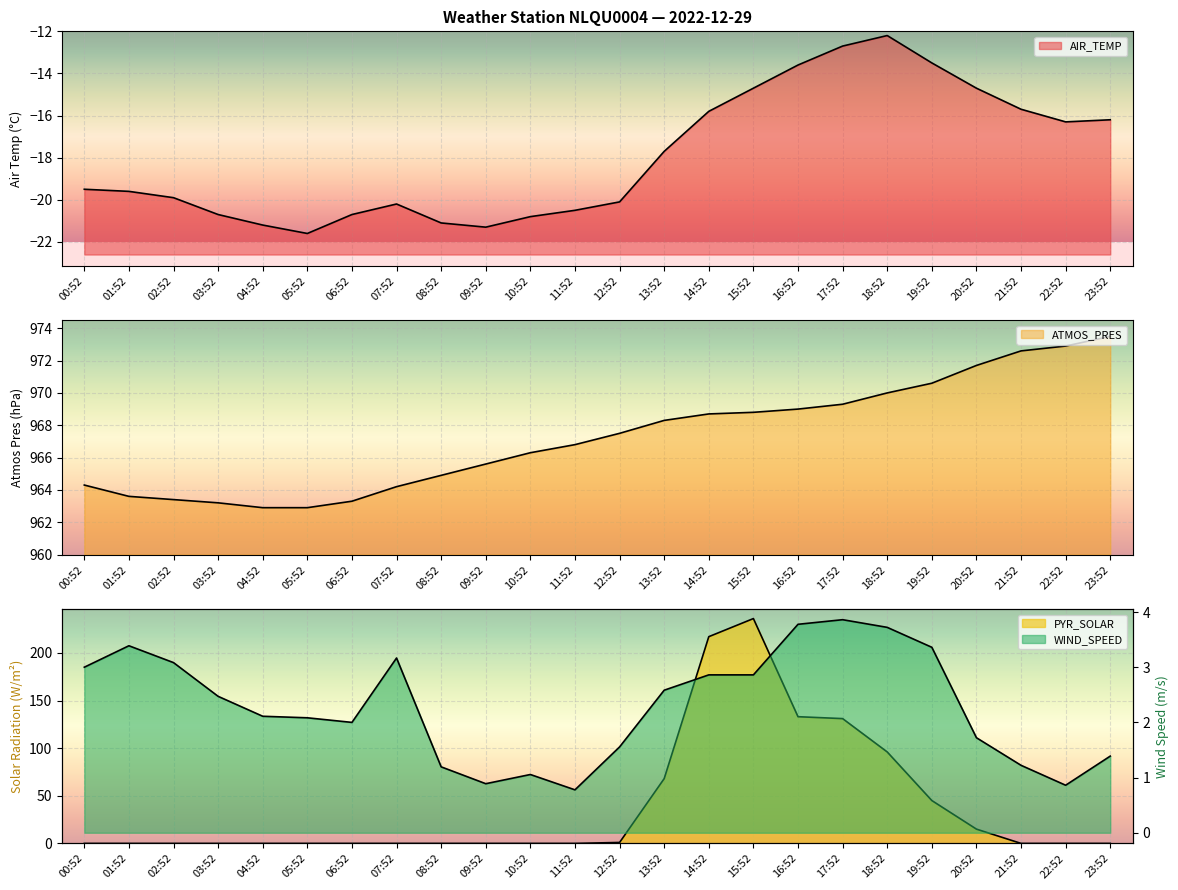

Between 10:52 and 13:52, which is larger?

13:52